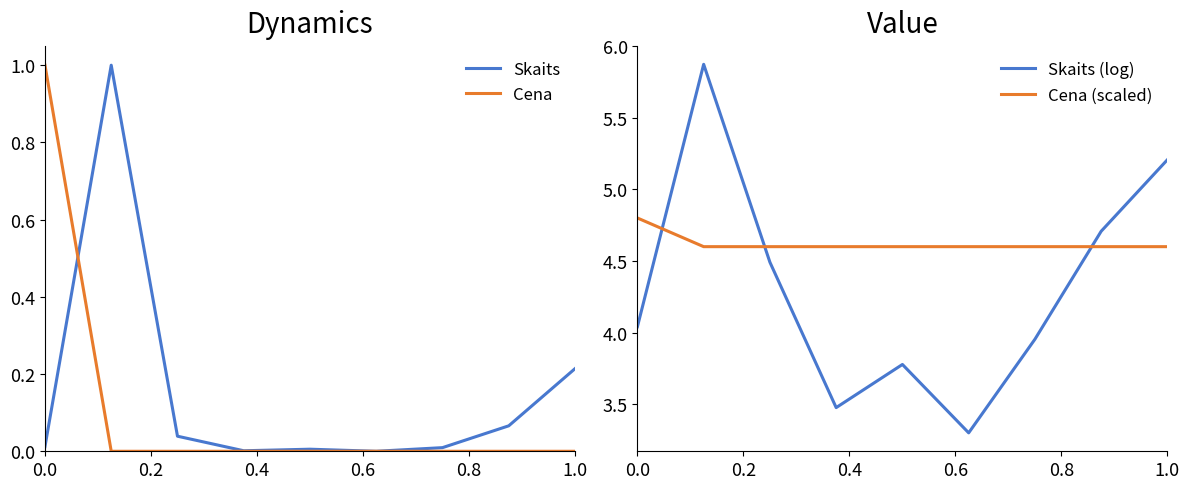

Reading left to right, what are all the values shown in this chart?

Skaits: 0.0	1.0	0.0	0.0	0.0	0.0	0.0	0.1	0.2
Cena: 1.0	0.0	0.0	0.0	0.0	0.0	0.0	0.0	0.0
Skaits (log): 4.0	5.9	4.5	3.5	3.8	3.3	4.0	4.7	5.2
Cena (scaled): 4.8	4.6	4.6	4.6	4.6	4.6	4.6	4.6	4.6